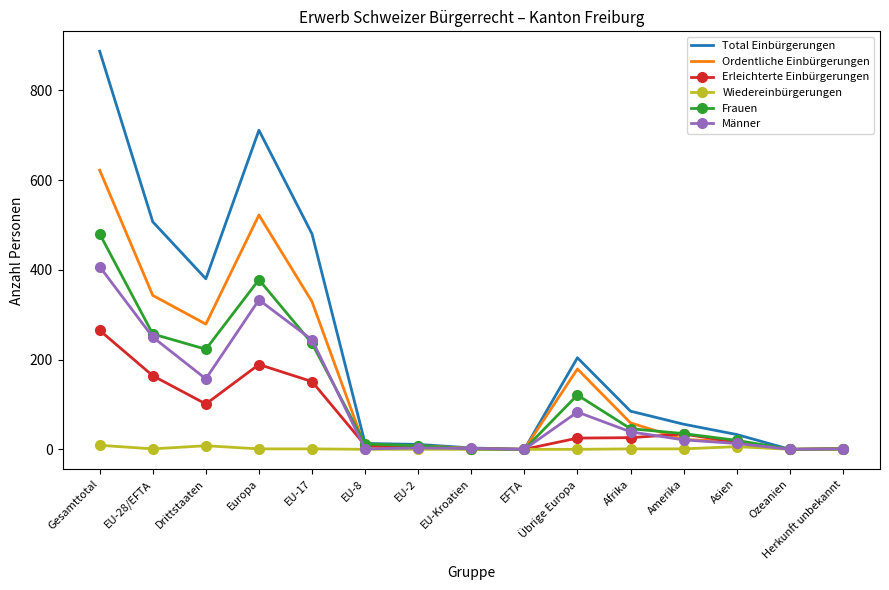

What is the sum of all Erleichterte Einbürgerungen values?

984